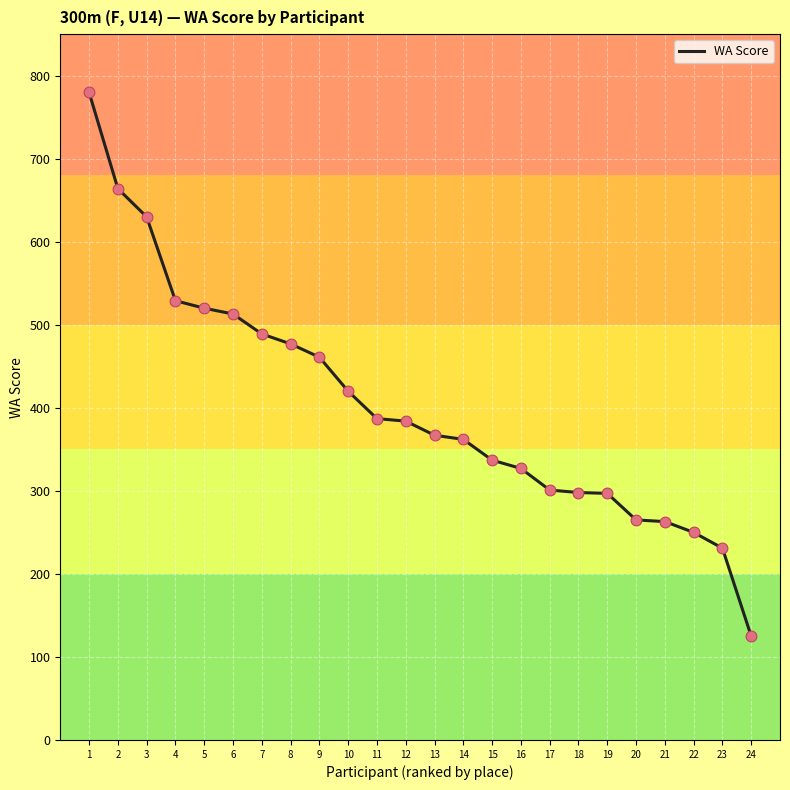

Approximately how many times larger is the value at 2 compared to 7?

1.4